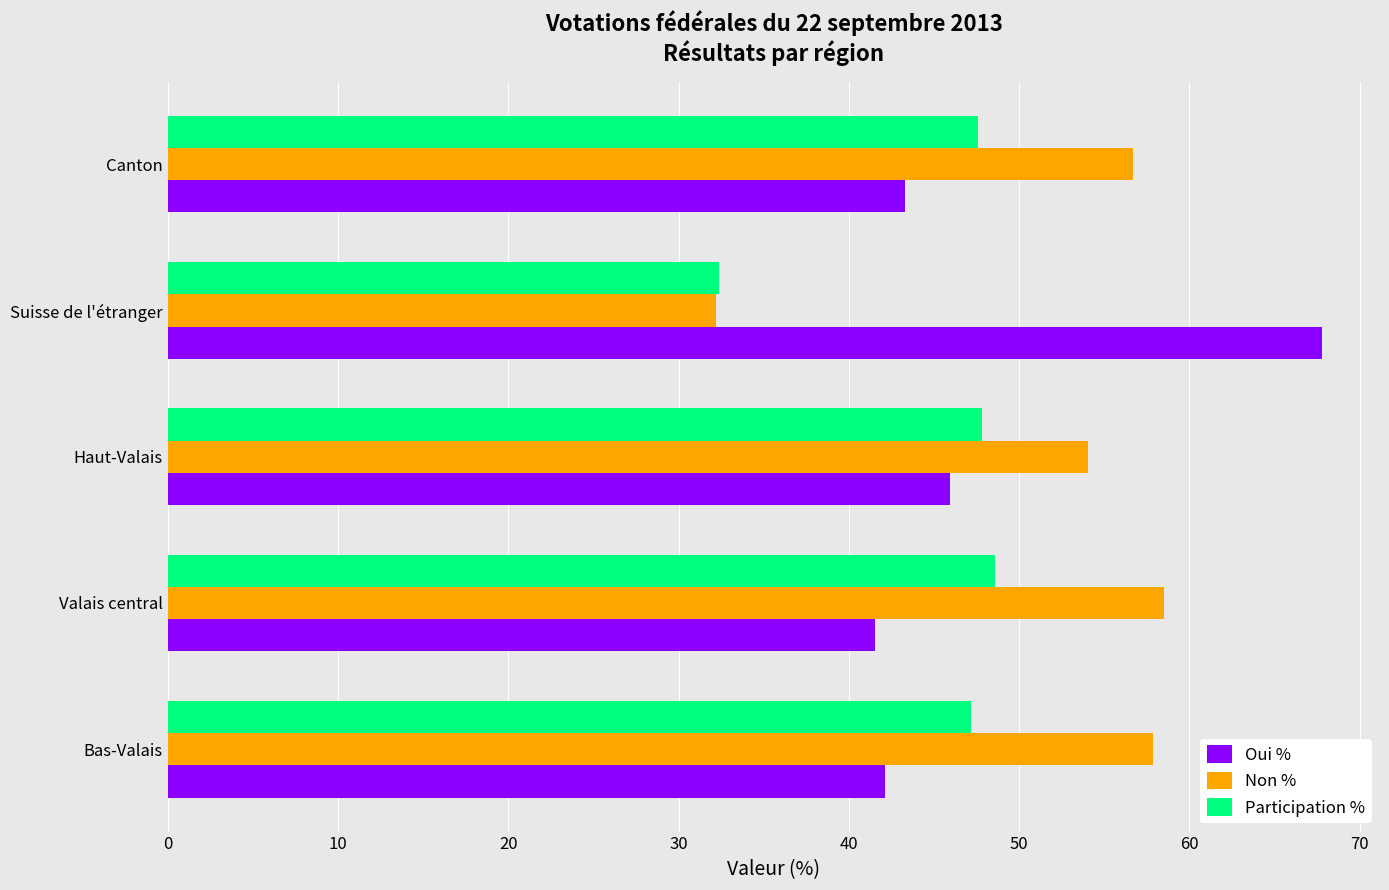

True or false: Non % has a value of 19.4 at Suisse de l'étranger.

False